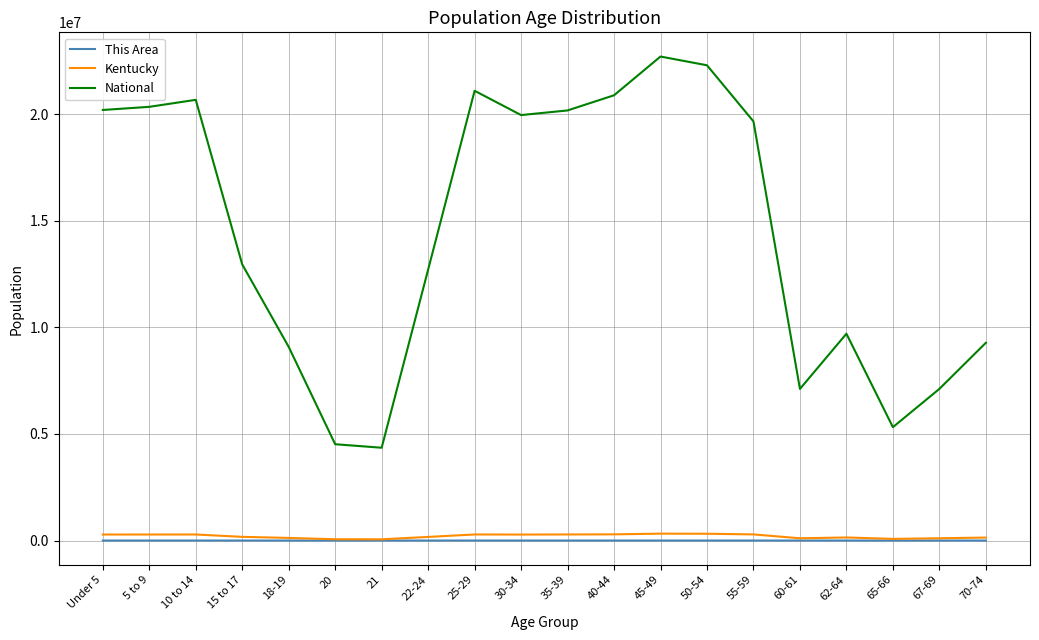

Is the value of National at 55-59 greater than the value of This Area at 5 to 9?

Yes